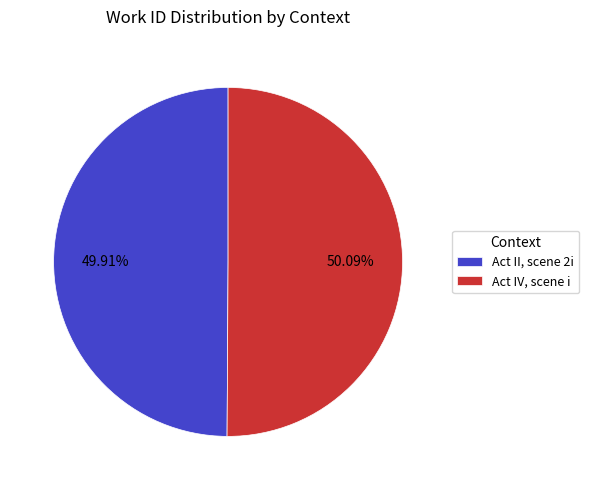

Approximately how many times larger is the value at Act II, scene 2i compared to Act IV, scene i?

1.0